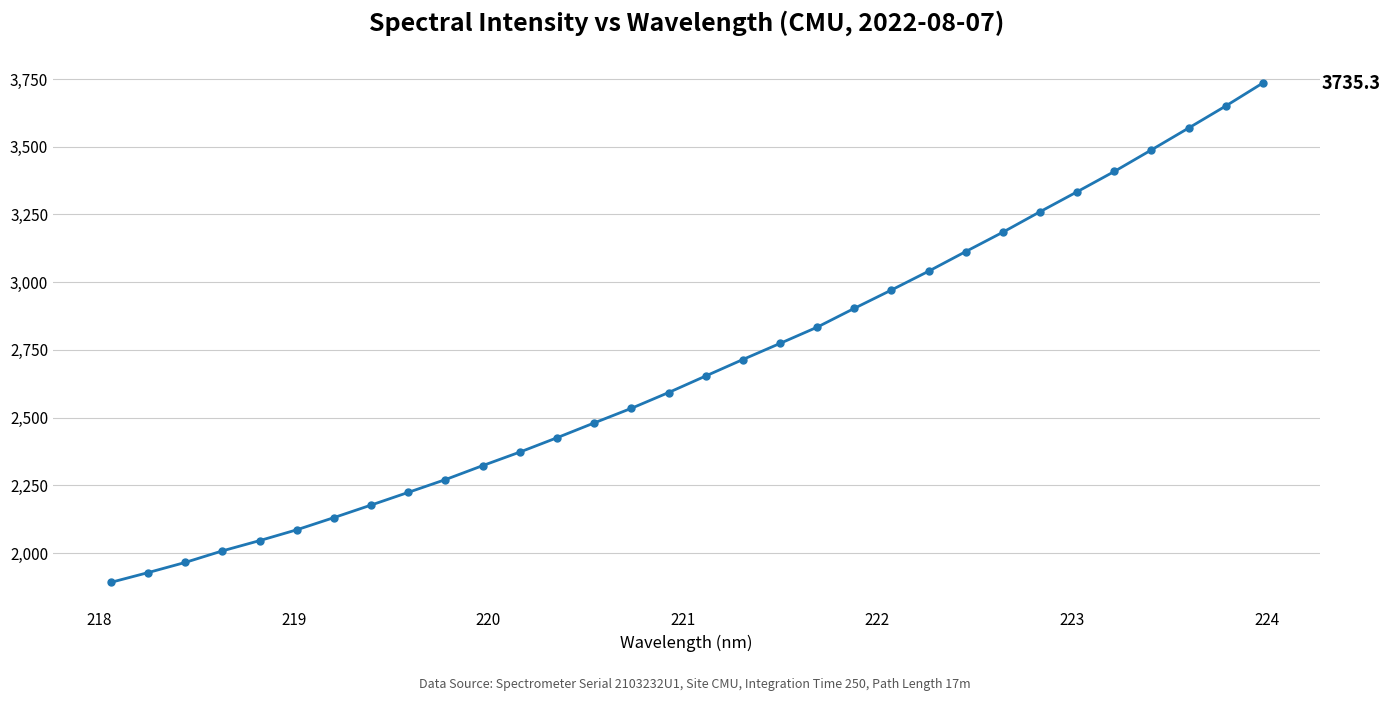

What is the smallest value displayed?

1891.4